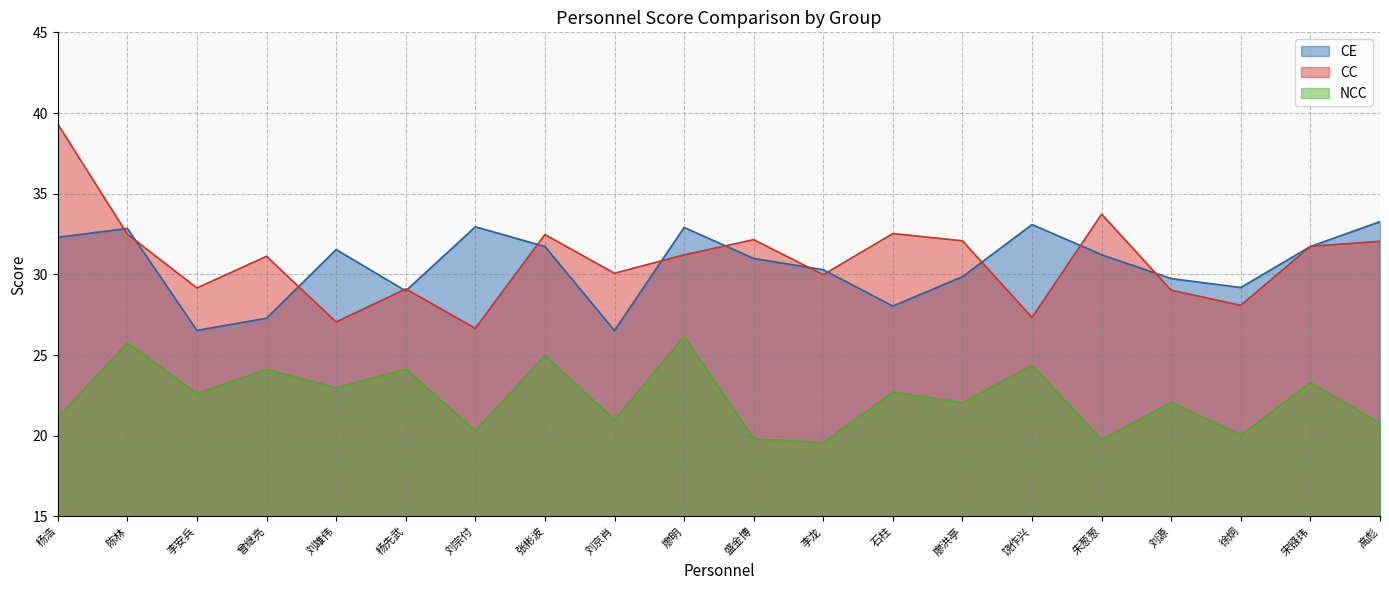

True or false: NCC and CE cross at least once.

False